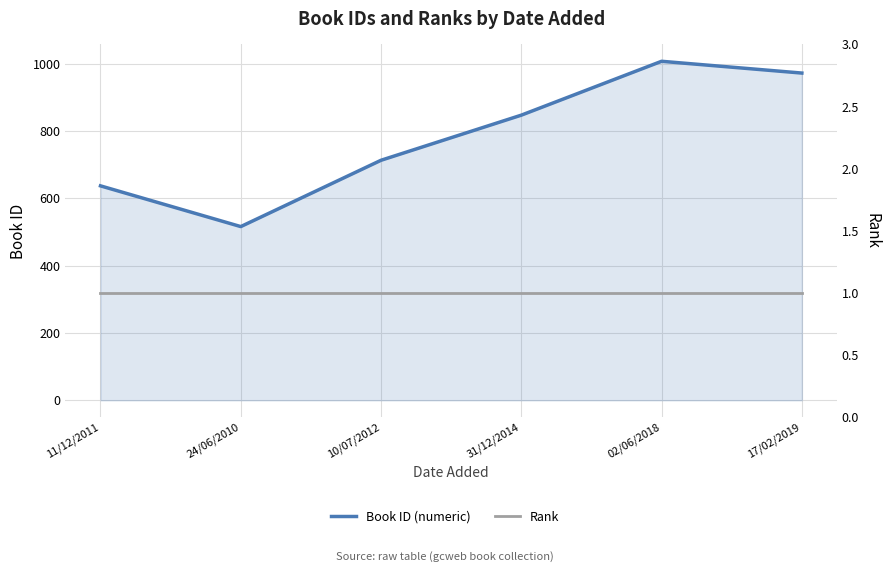

Which category has the highest value in the Rank series?

11/12/2011